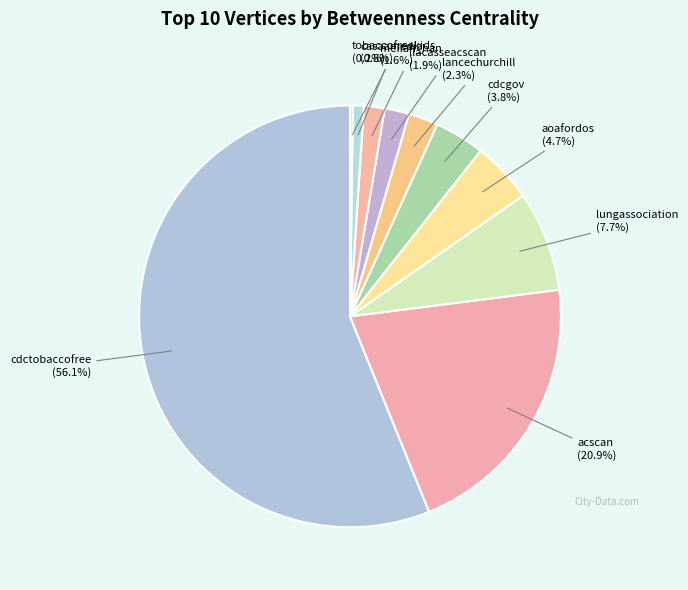

Is there any slice that represents more than half of the pie?

Yes